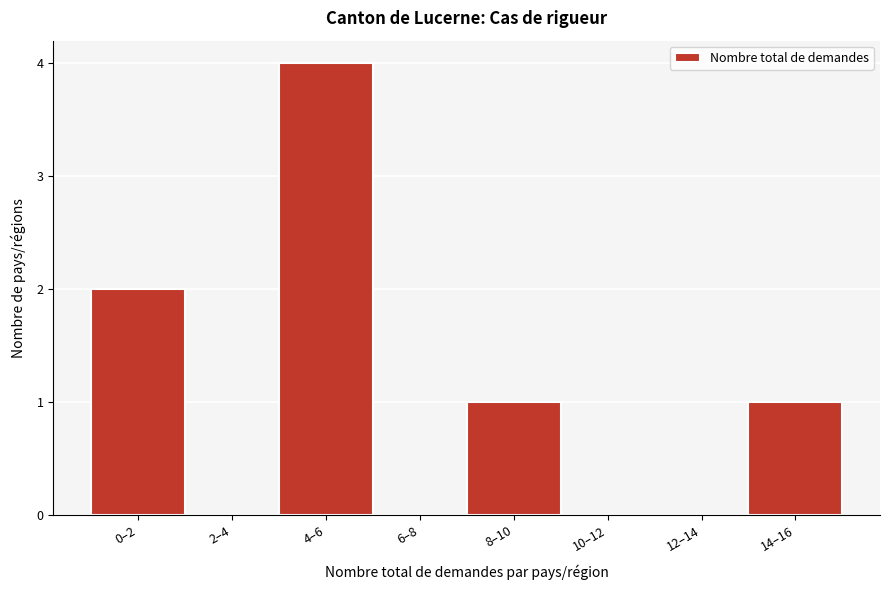

Reading left to right, list all the values displayed in this chart.

0–2=2	2–4=0	4–6=4	6–8=0	8–10=1	10–12=0	12–14=0	14–16=1